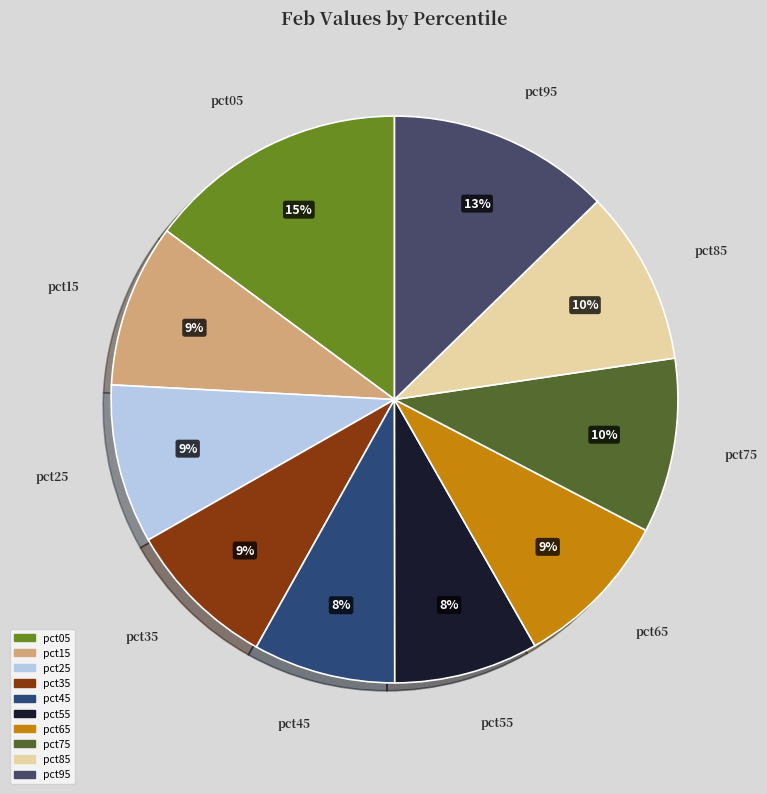

How many slices are in this pie chart?

10